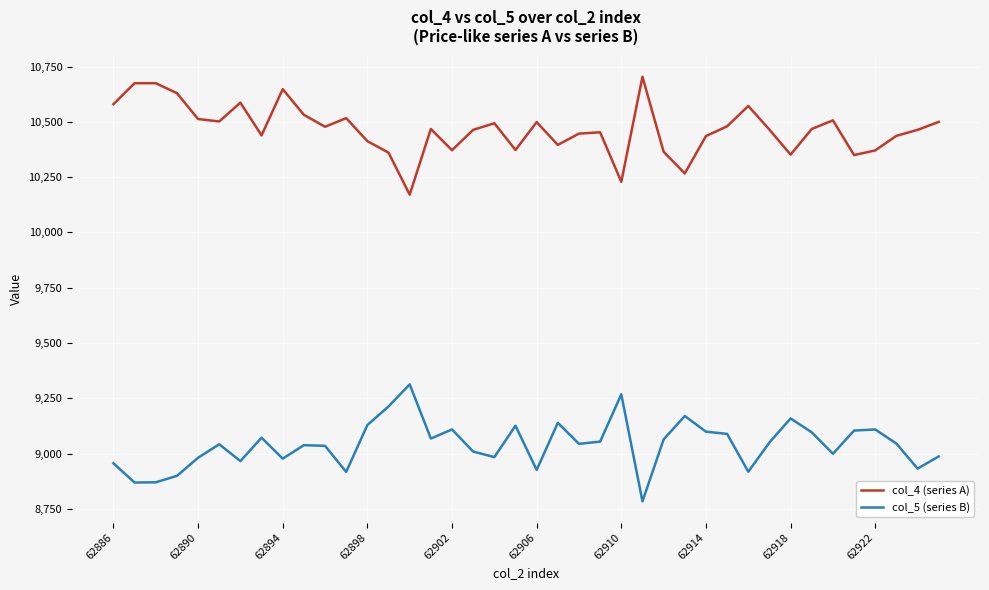

In col_5 (series B), how many points are lower than both neighbors (excluding endpoints)?

12